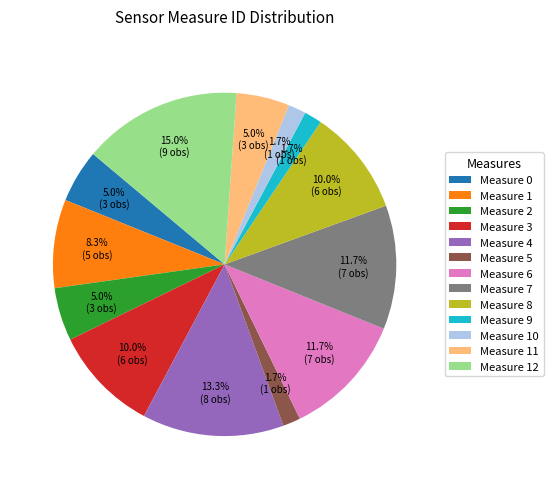

Which category has the biggest portion of the pie?

Measure 12